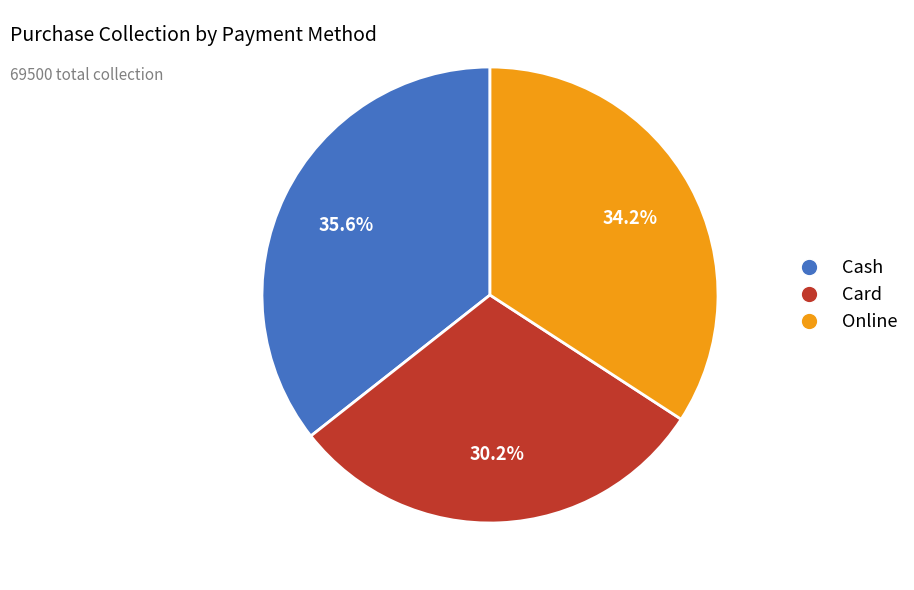

What is the ratio of the value at Online to the value at Cash?

1.0